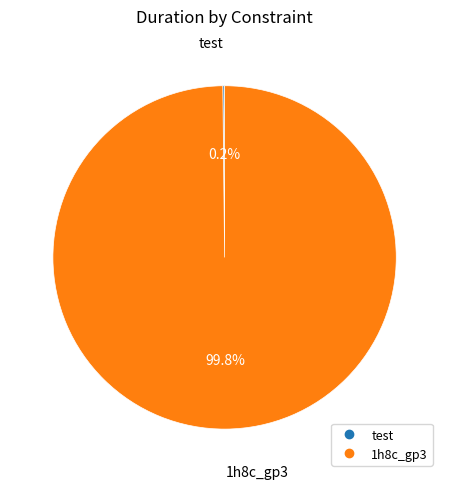

Which category has the biggest portion of the pie?

1h8c_gp3